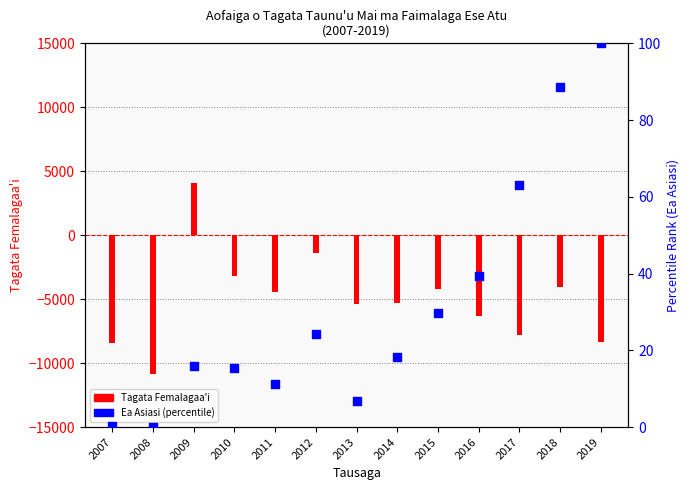

At how many categories does at least one series exceed -7067?

13